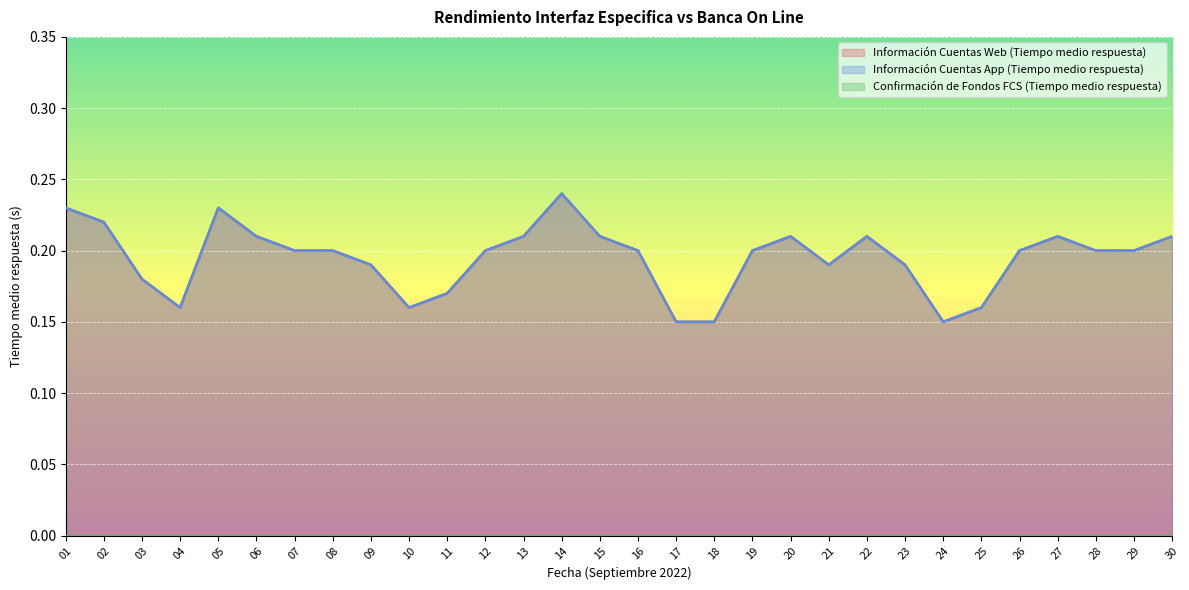

True or false: Información Cuentas Web (Tiempo medio respuesta) and Información Cuentas App (Tiempo medio respuesta) intersect in this chart.

False